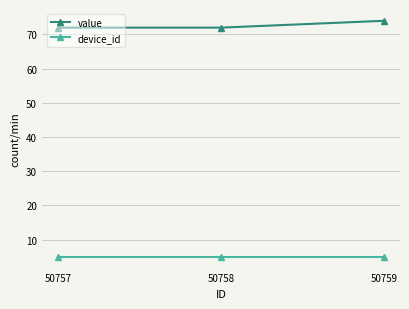

Between 50757 and 50759, which series saw the biggest shift?

value